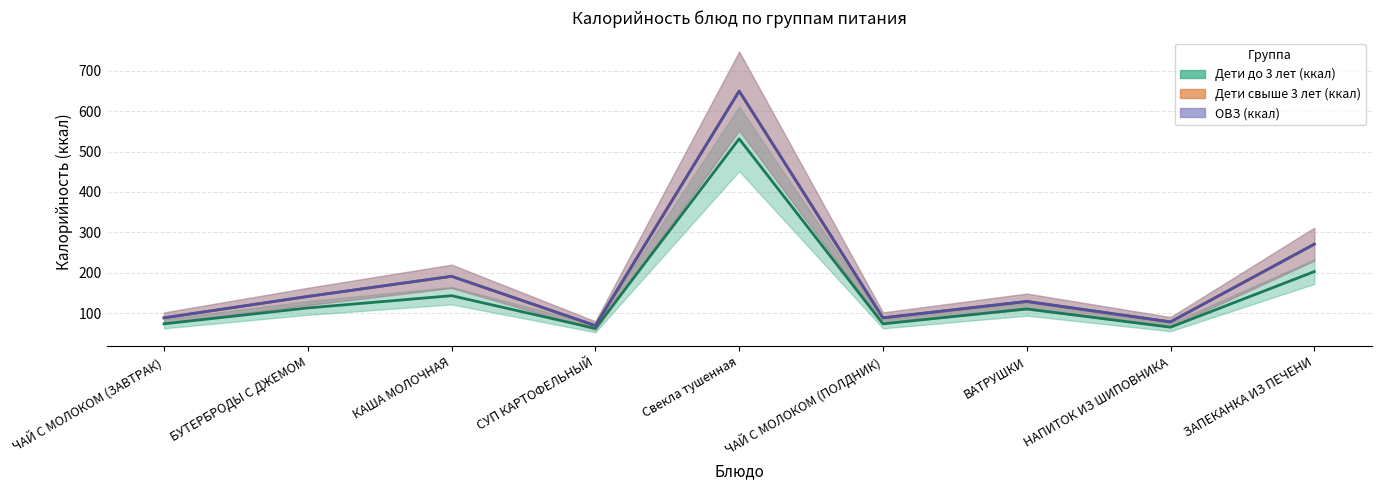

What value does the ОВЗ (ккал) series have at ЧАЙ С МОЛОКОМ (ПОЛДНИК)?

89.0